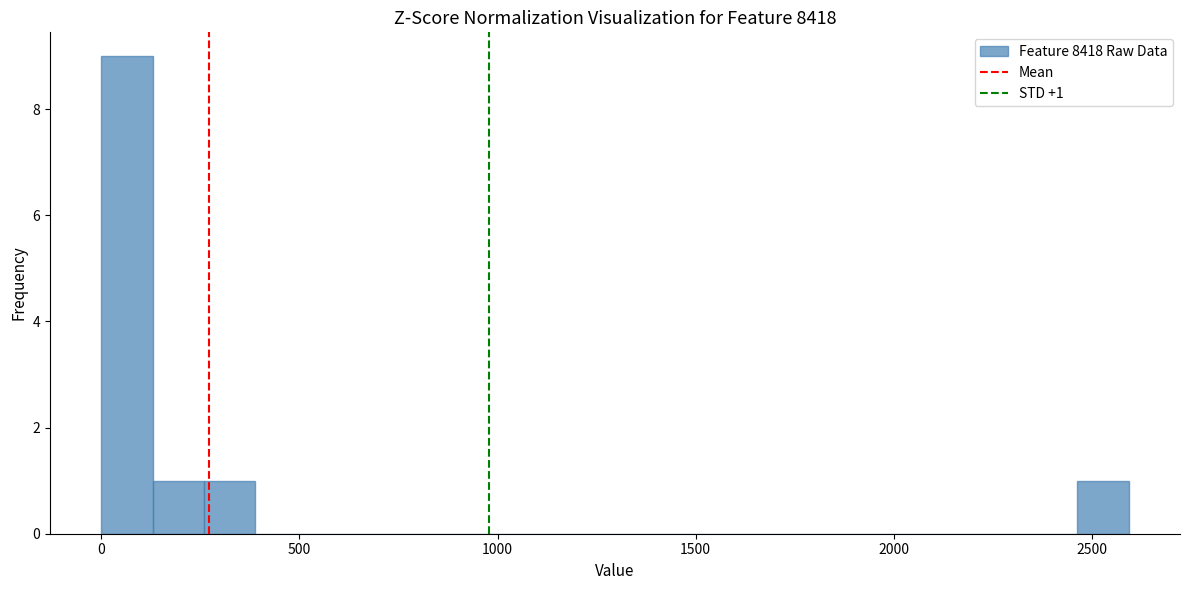

Around what value on the x-axis is the tallest bar? Give the approximate position of its centre, as read against the axis.

50